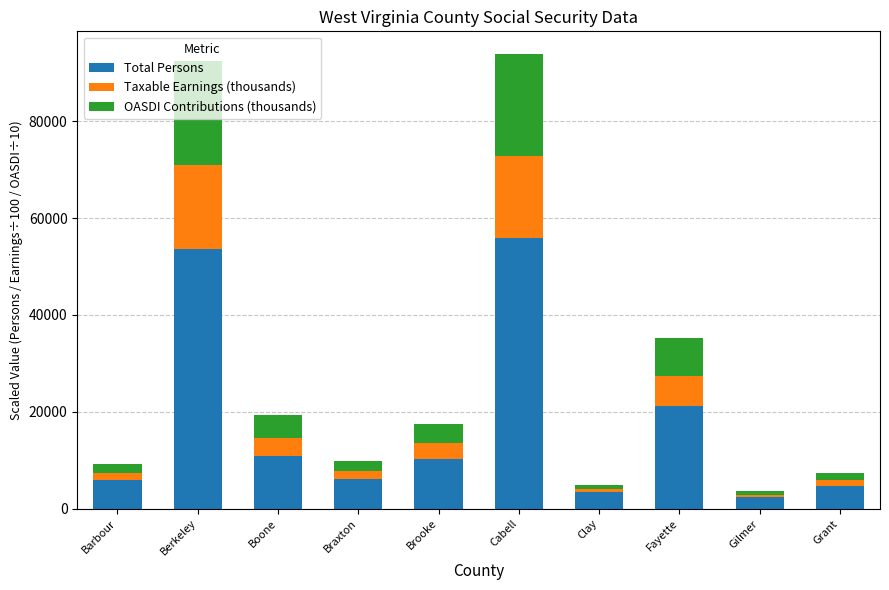

What are all the series names shown in the legend?

Total Persons, Taxable Earnings (thousands), OASDI Contributions (thousands)